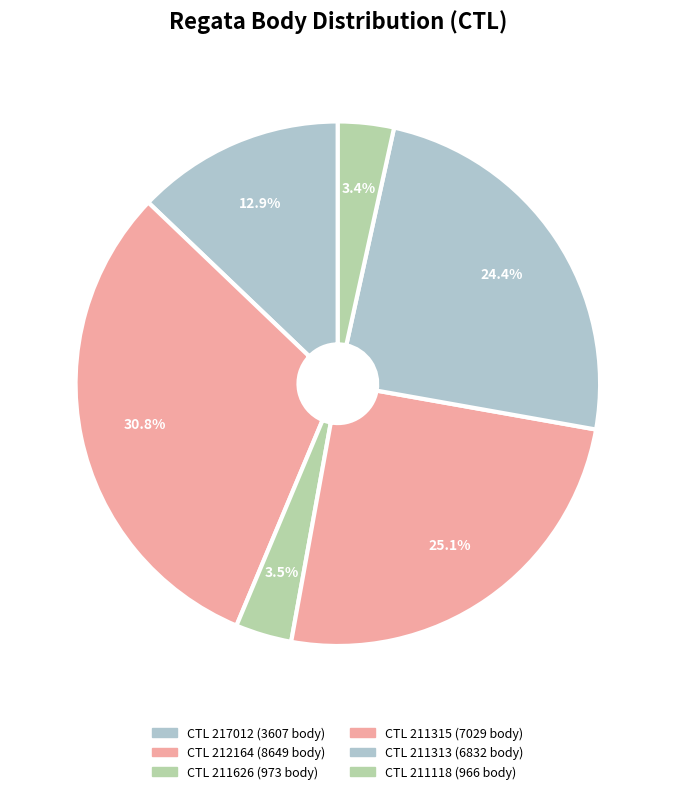

Which slice is the largest?

212164